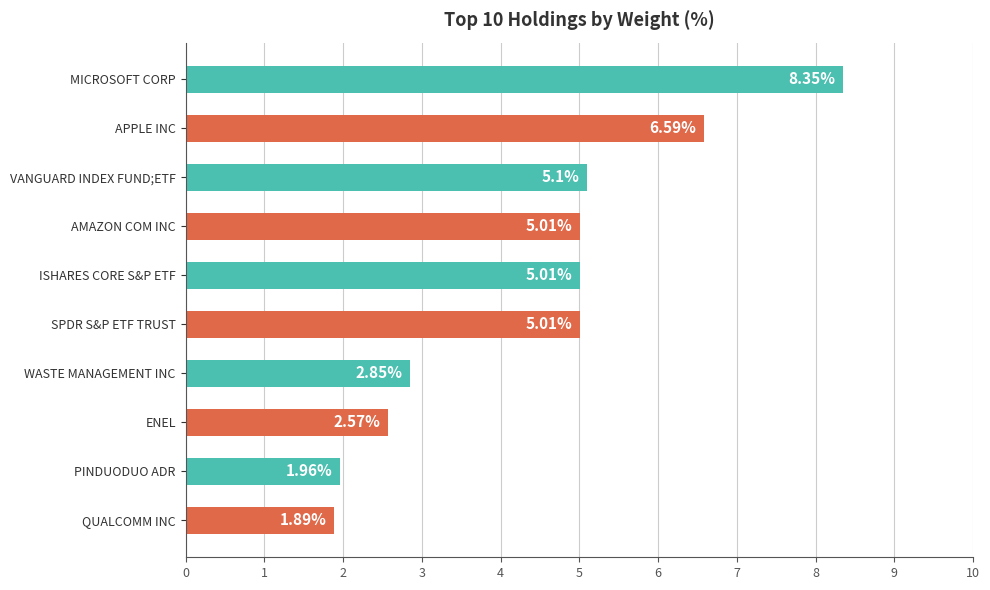

What is the difference between the values at MICROSOFT CORP and QUALCOMM INC?

6.5